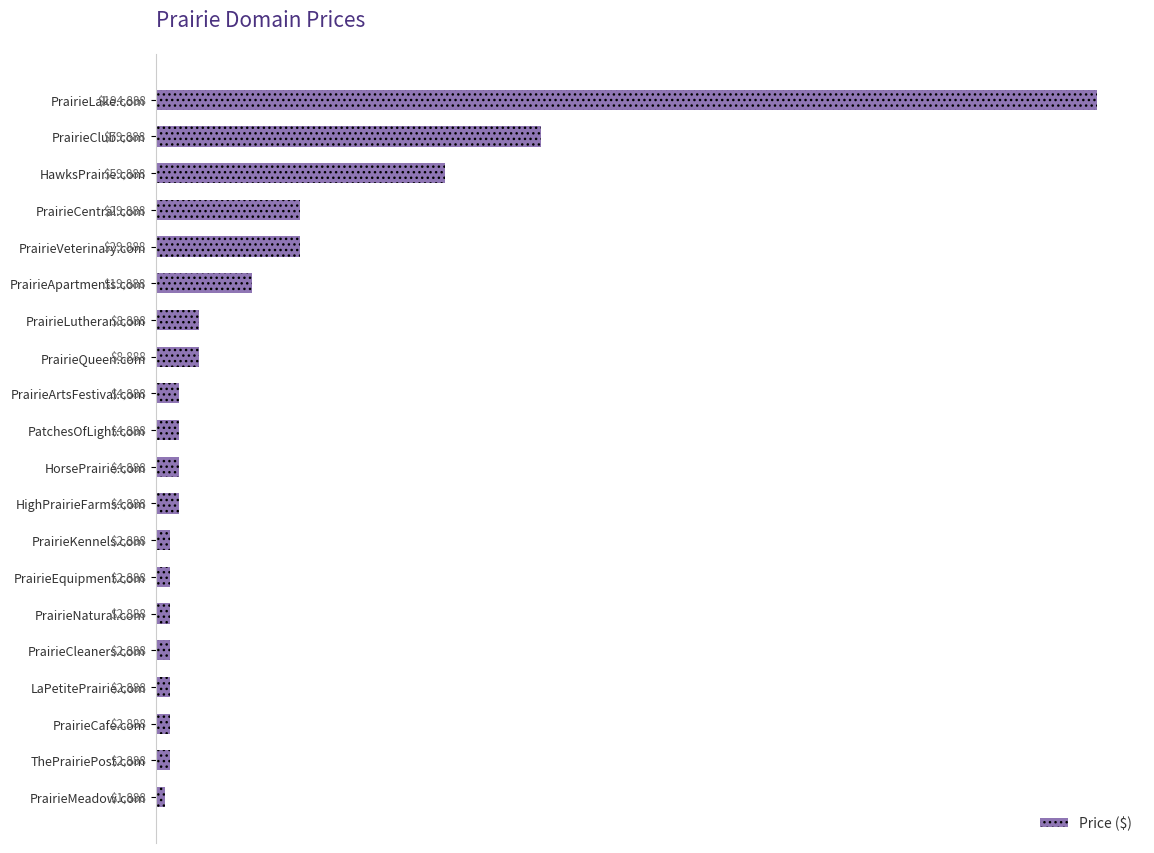

How many values are below 4888?

8